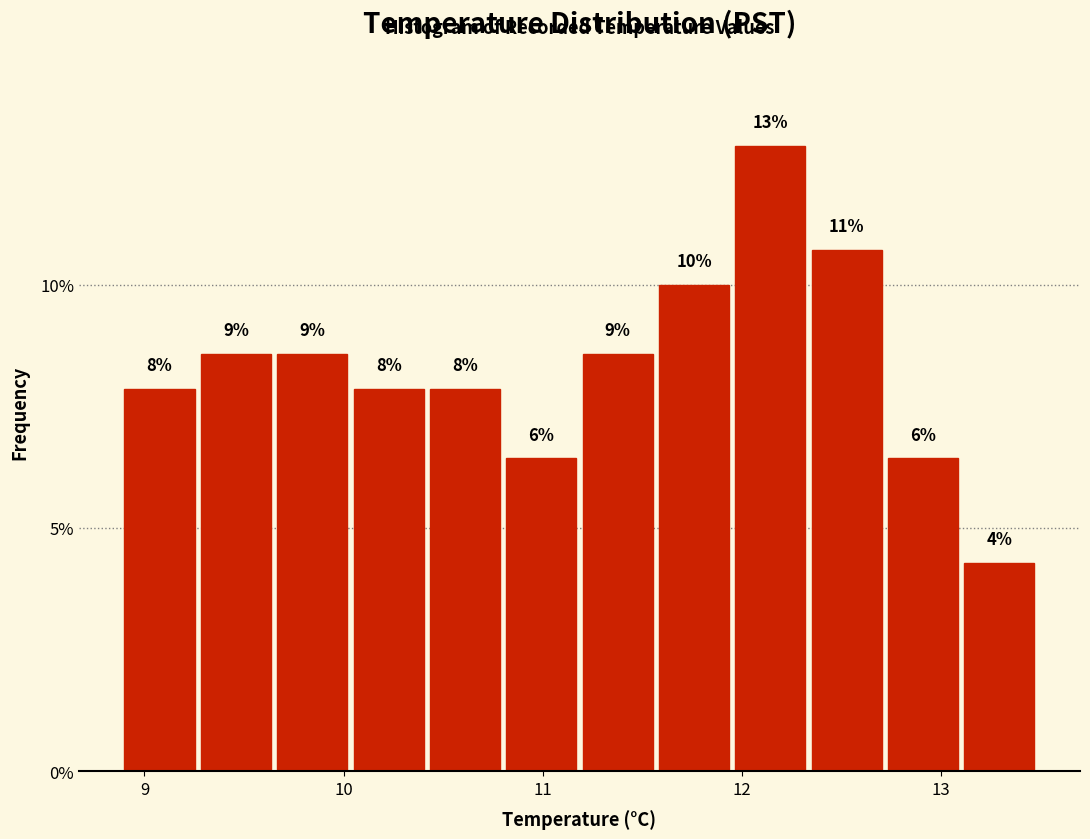

Around what value on the x-axis is the tallest bar? Give the approximate position of its centre, as read against the axis.

12.1